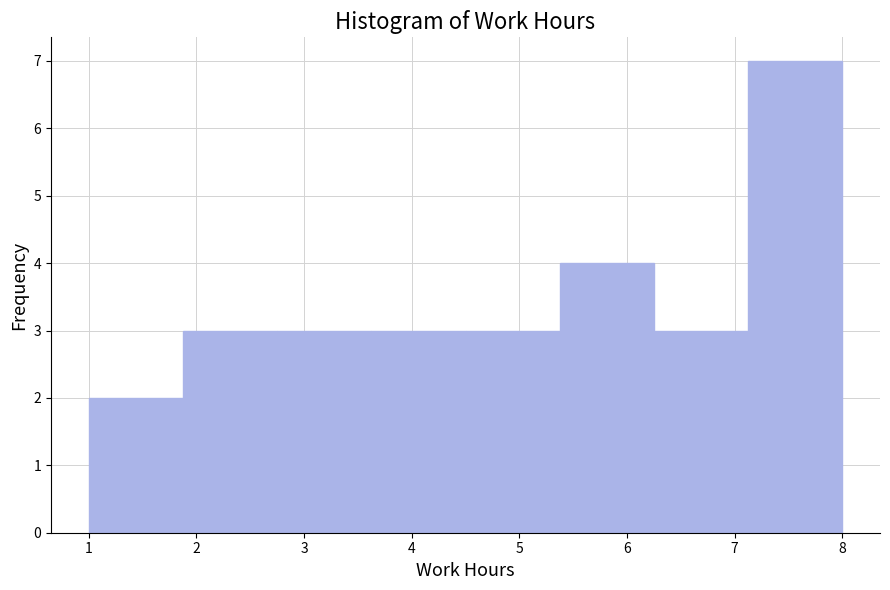

Which range on the x-axis has the tallest bar?

7.1 to 8.0